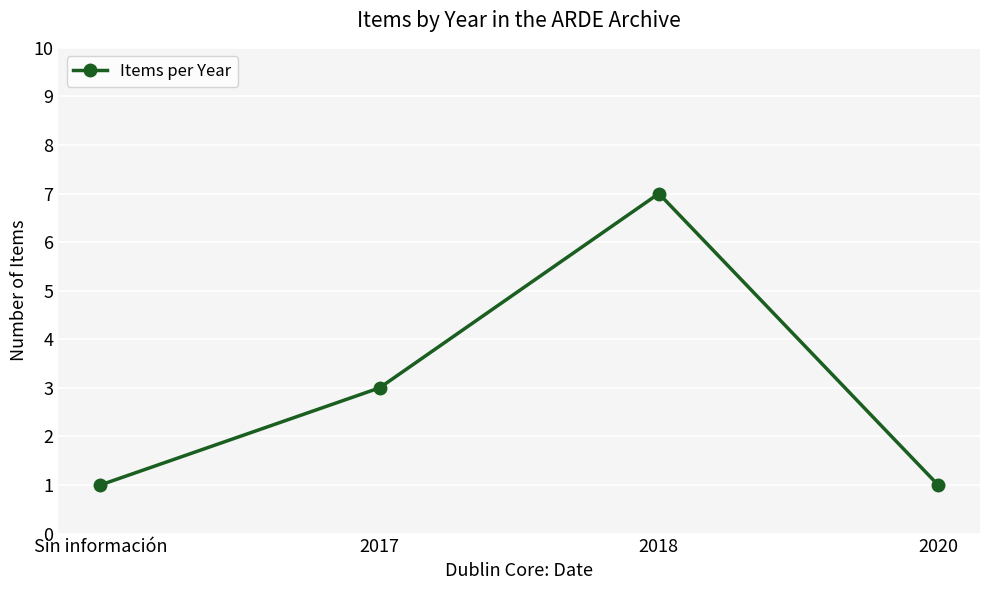

At which label is the value closest to 4?

2017